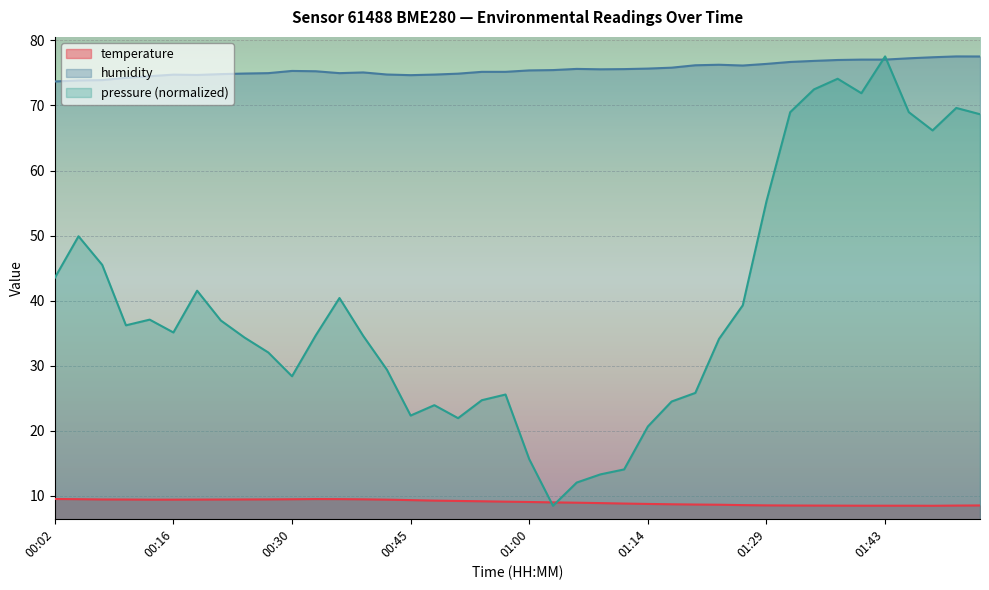

How many lines are shown in the chart?

3